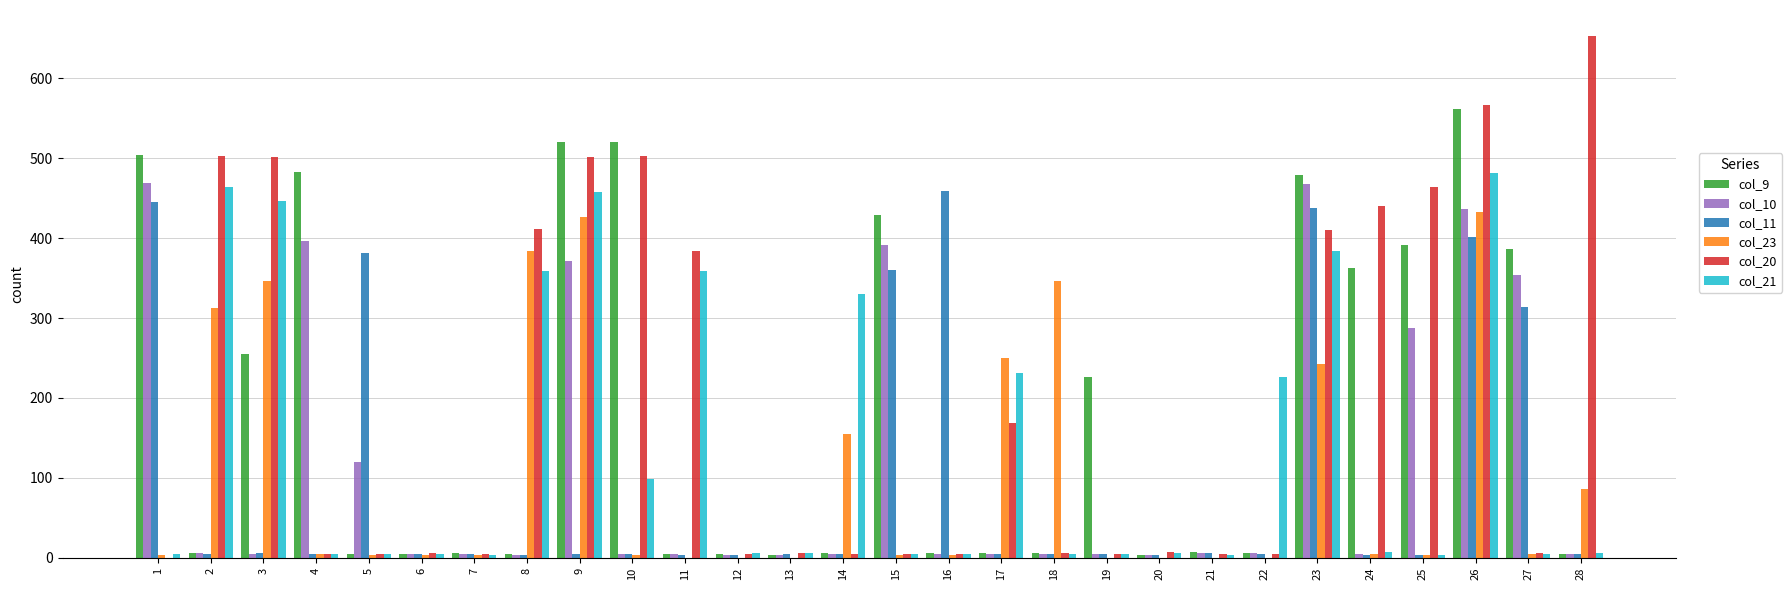

Is the value of col_21 at 6 greater than the value of col_23 at 3?

No